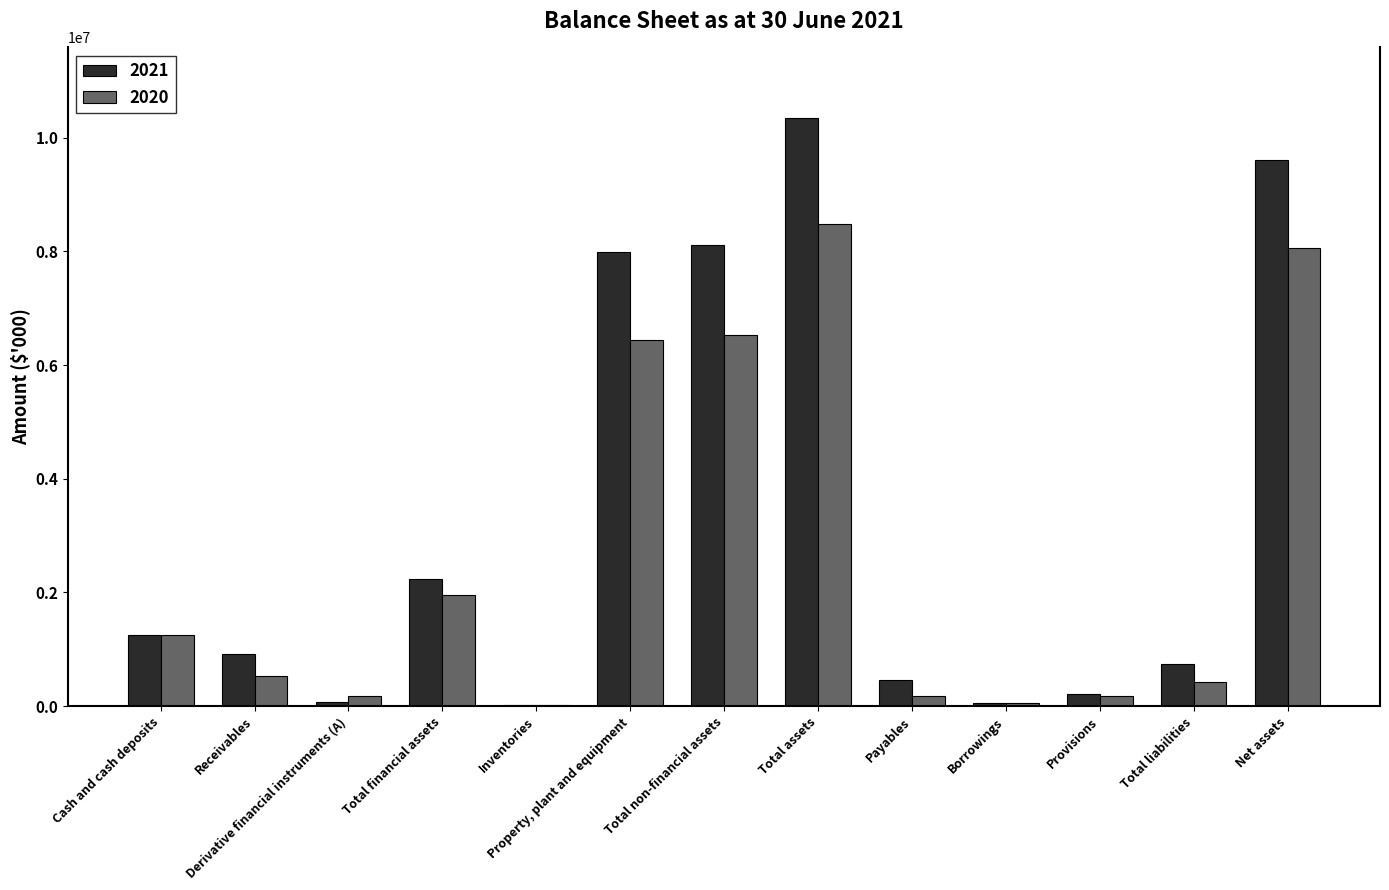

What is the greatest value displayed?

10344722